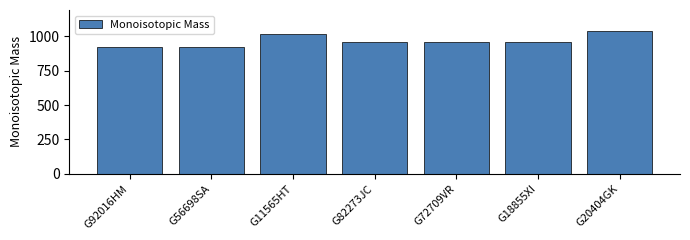

What is the sum of the values at G20404GK and G92016HM?

1960.6